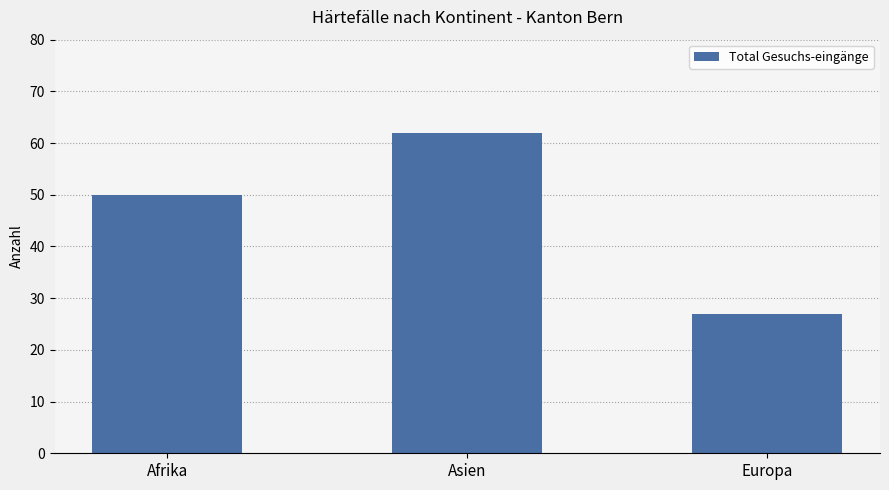

Are the bars grouped side by side (vs. stacked)?

No